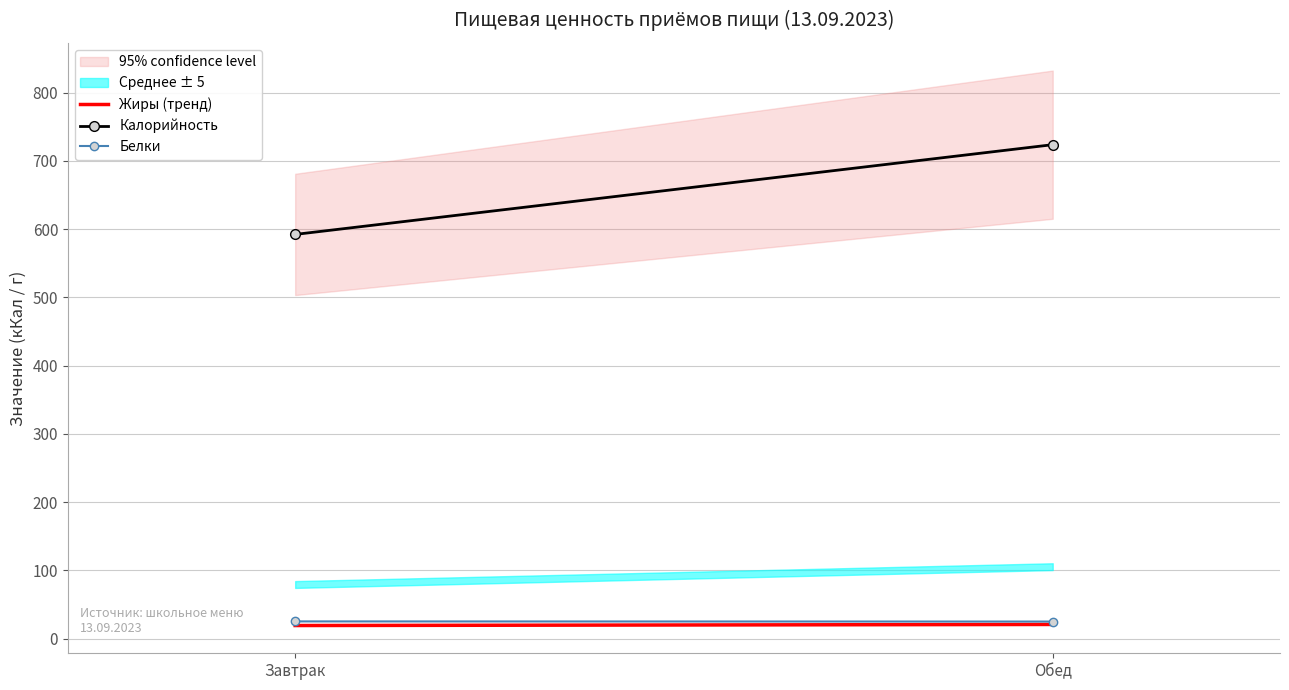

Is it true that Белки equals 25.4 at Завтрак?

True